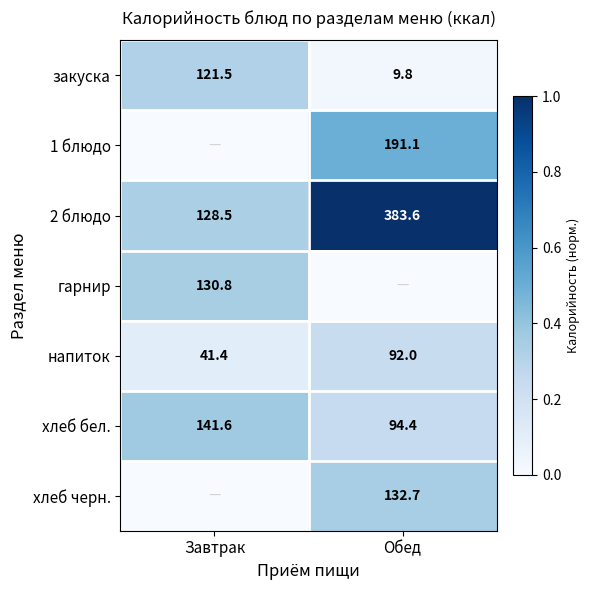

What is the sum of all 2 блюдо values?

512.1